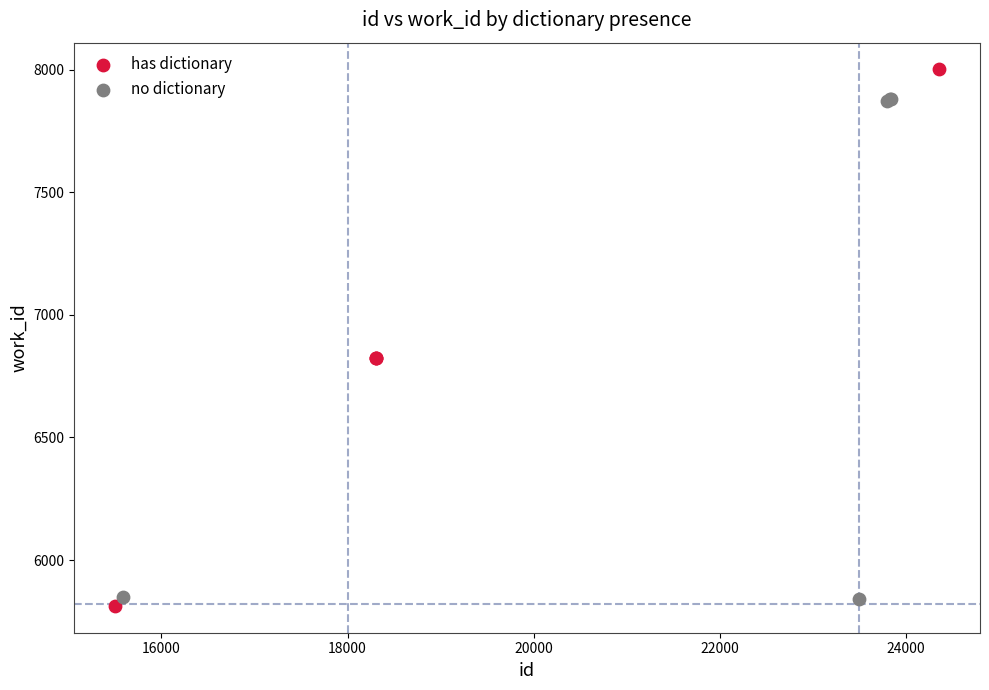

Which series contains the highest Y value?

has dictionary